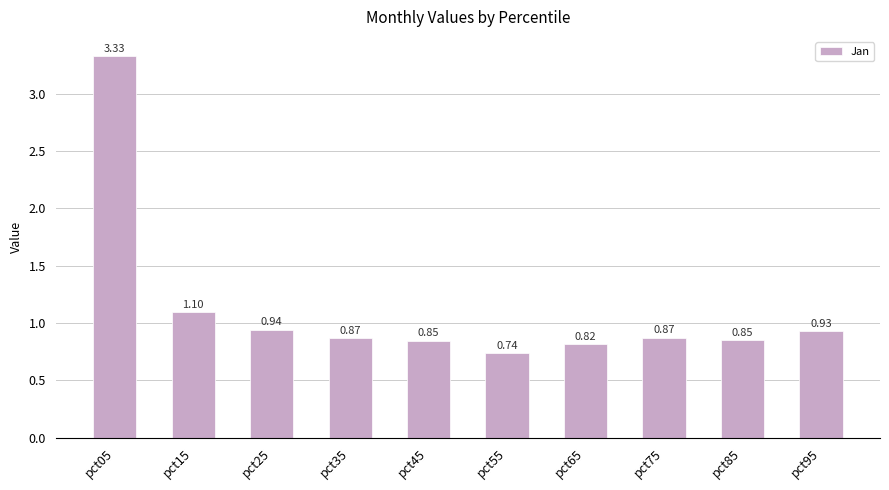

How many bars are there in total?

10